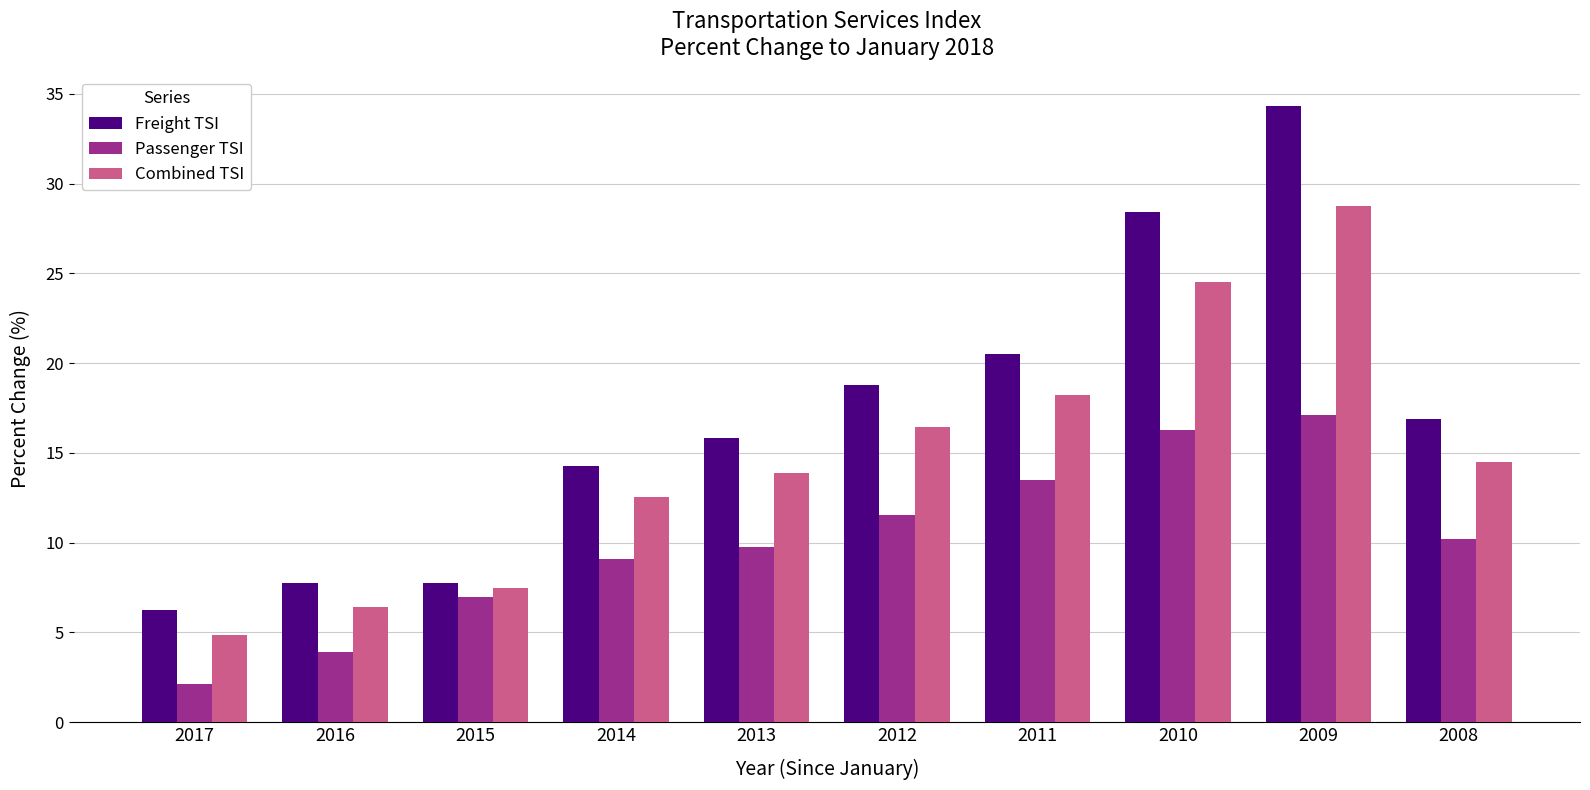

The value of Passenger TSI at 2008 is 10.2. True or false?

True